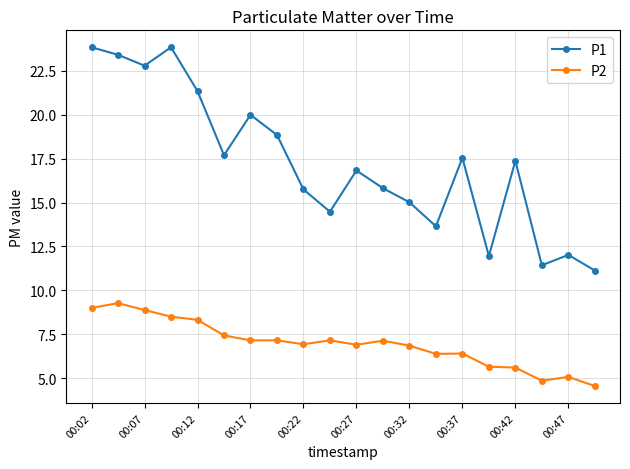

What is the value of the P2 point at the 14th from the left?

6.4